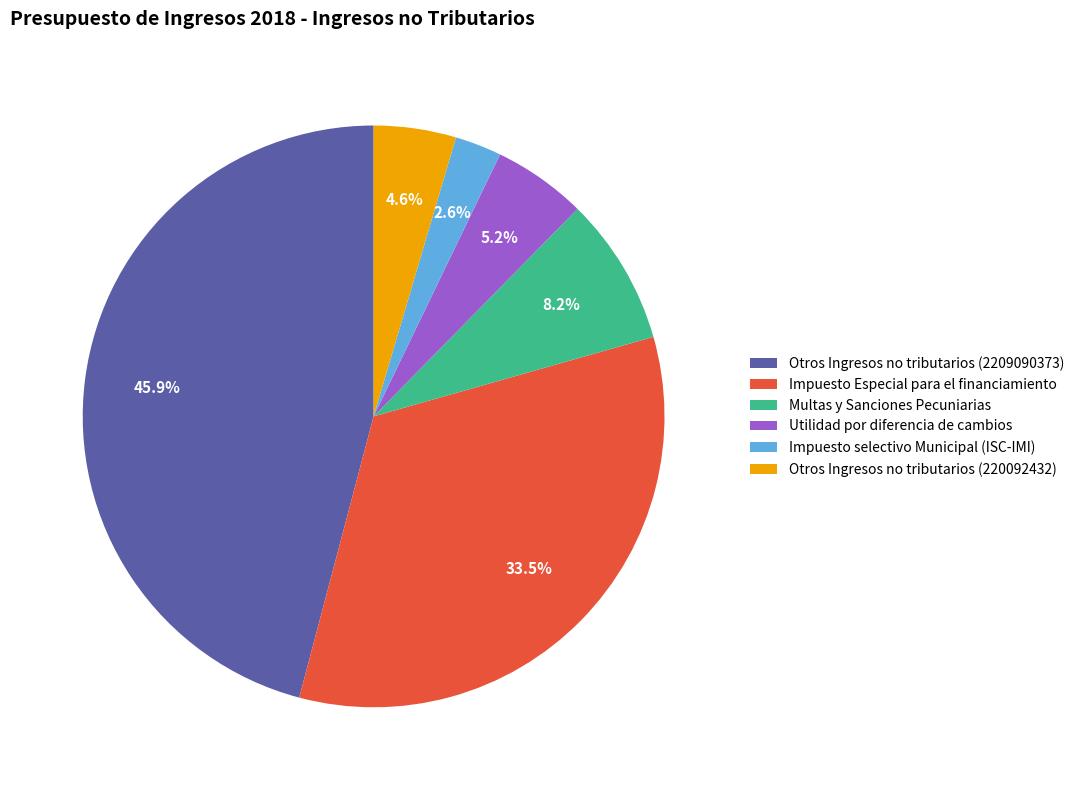

Which category has the smallest portion of the pie?

Impuesto selectivo Municipal (ISC-IMI)